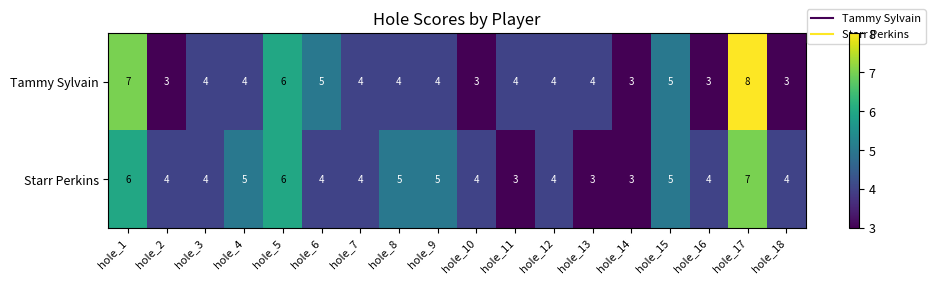

What is the sum of the Starr Perkins values at hole_11 and hole_18?

7